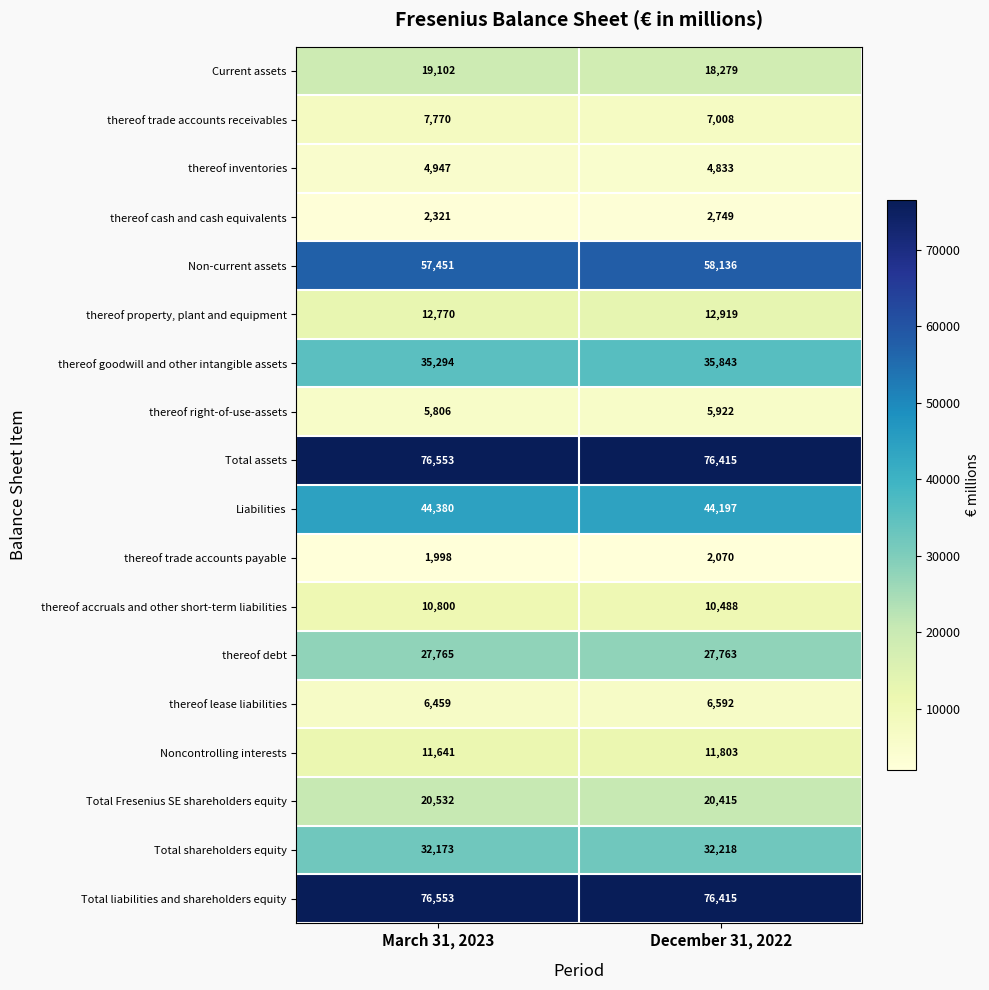

How many categories are shown in the chart?

2